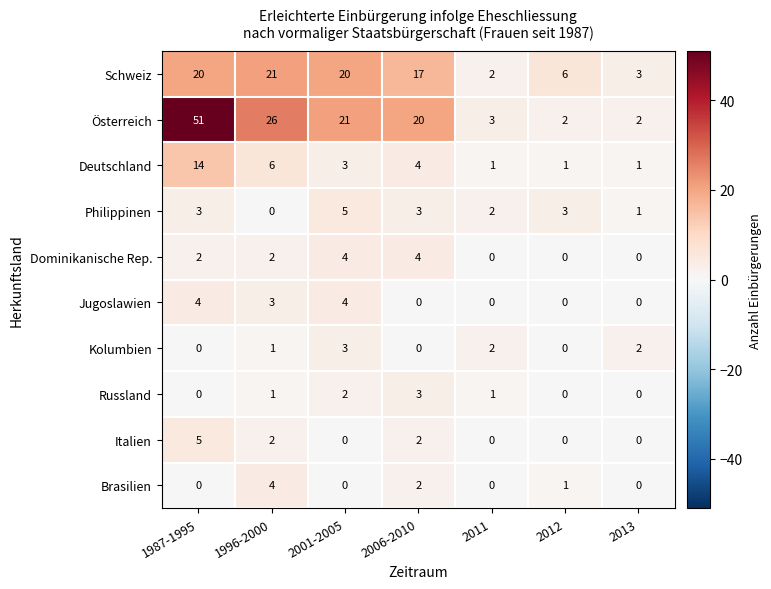

Between 2001-2005 and 2012, which series saw the biggest shift?

Österreich